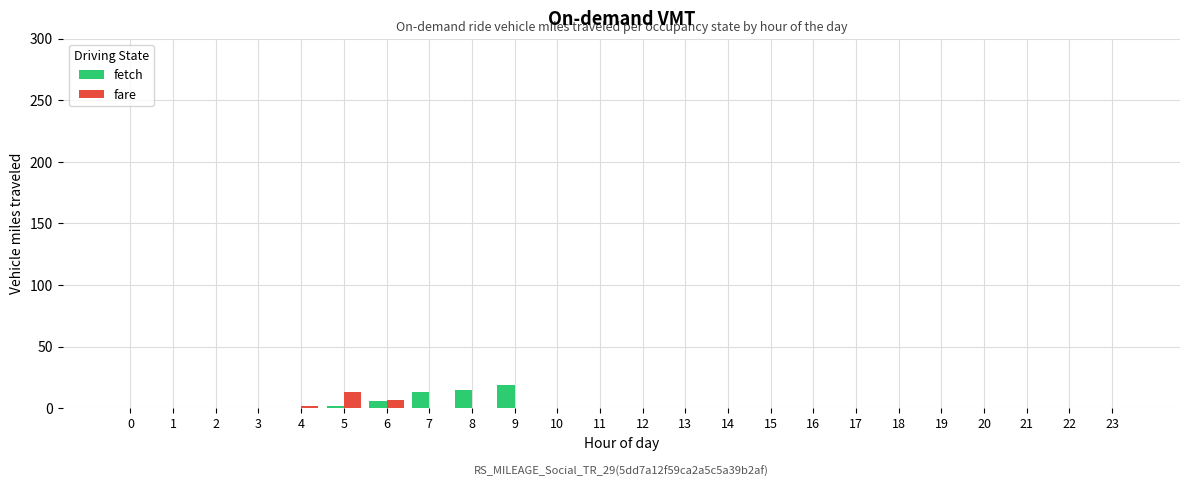

What is the greatest value displayed?

19.1